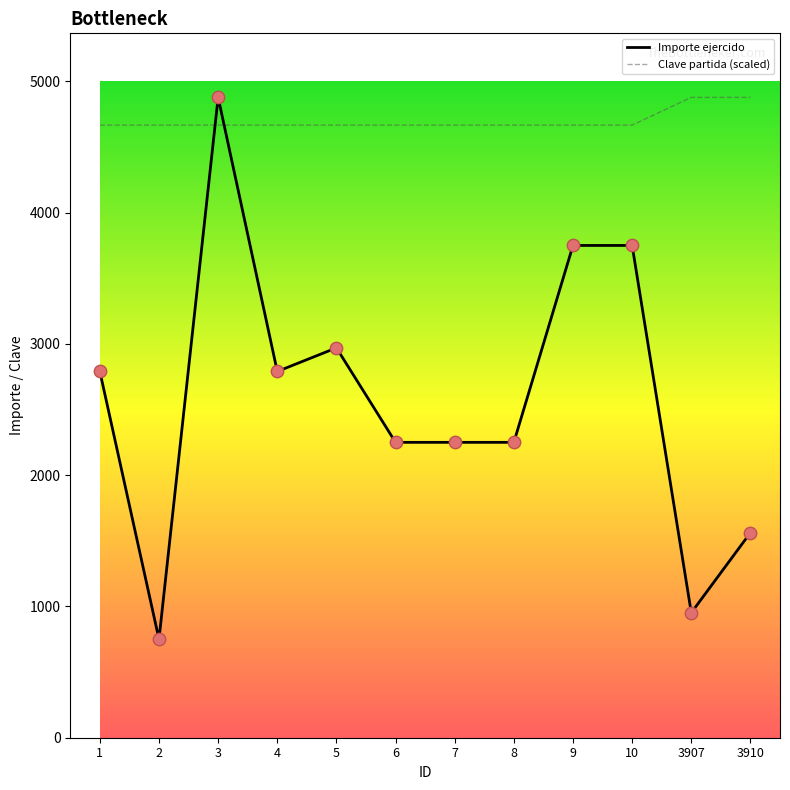

What are all the series names shown in the legend?

Importe ejercido, Clave partida (scaled)